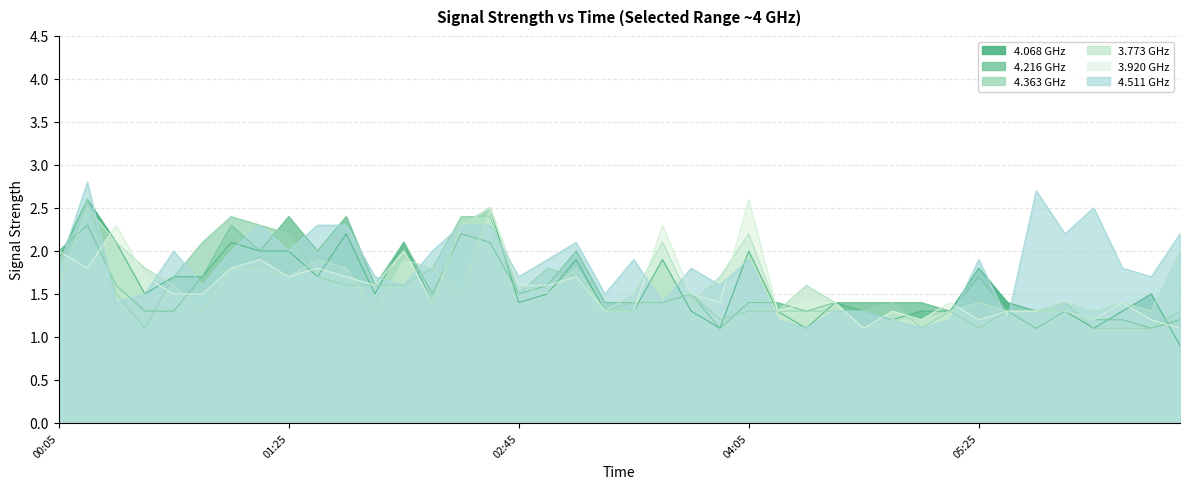

Which category has the lowest value across all series?

2018/03/09 06:35